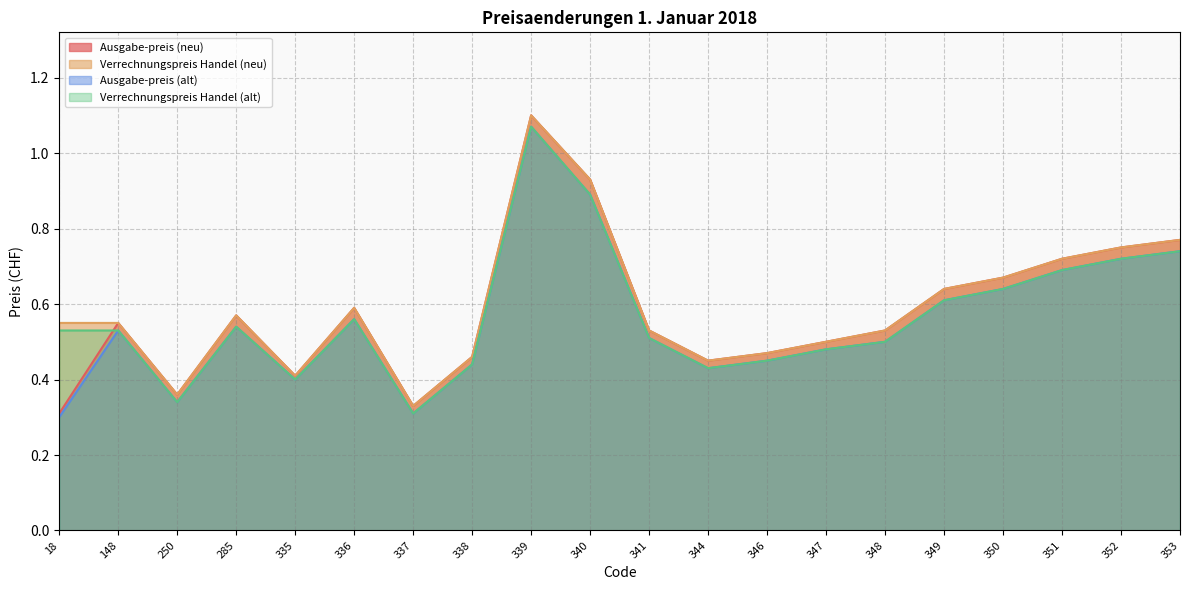

Between 336 and 347, which series saw the biggest shift?

Ausgabe-preis (neu)